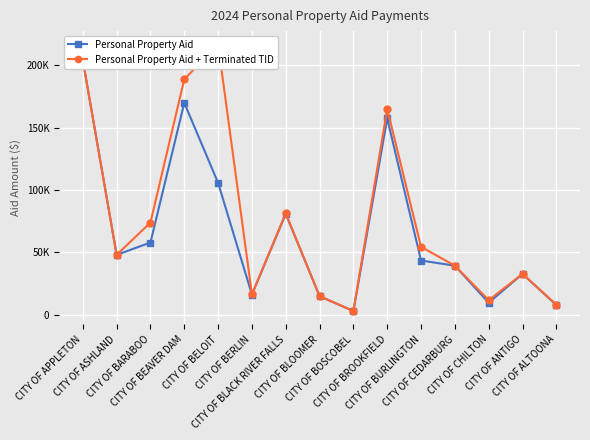

At which category is the sum across all series the highest?

CITY OF APPLETON